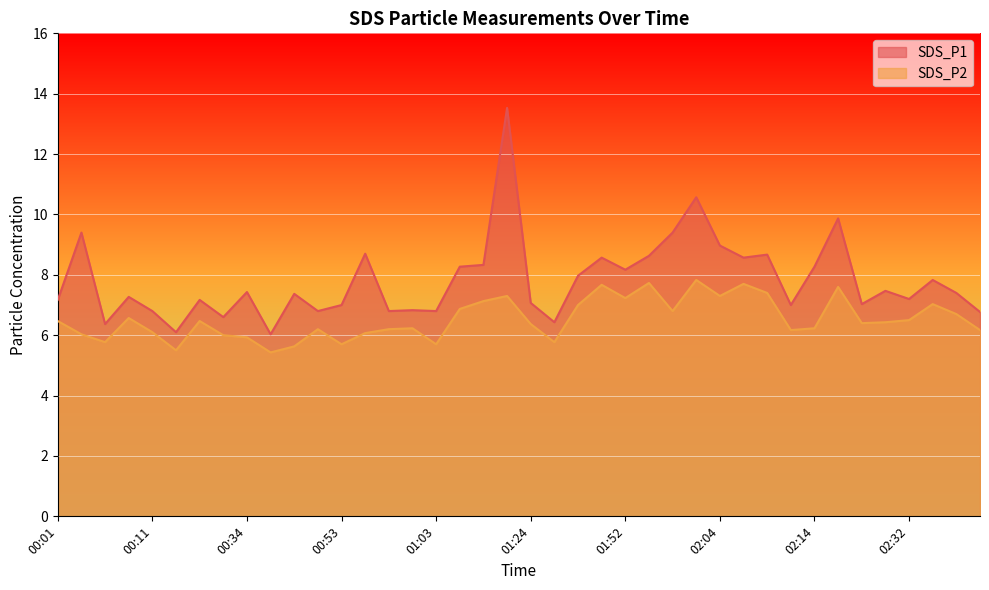

List the series in order of their peak value, lowest first.

SDS_P2, SDS_P1